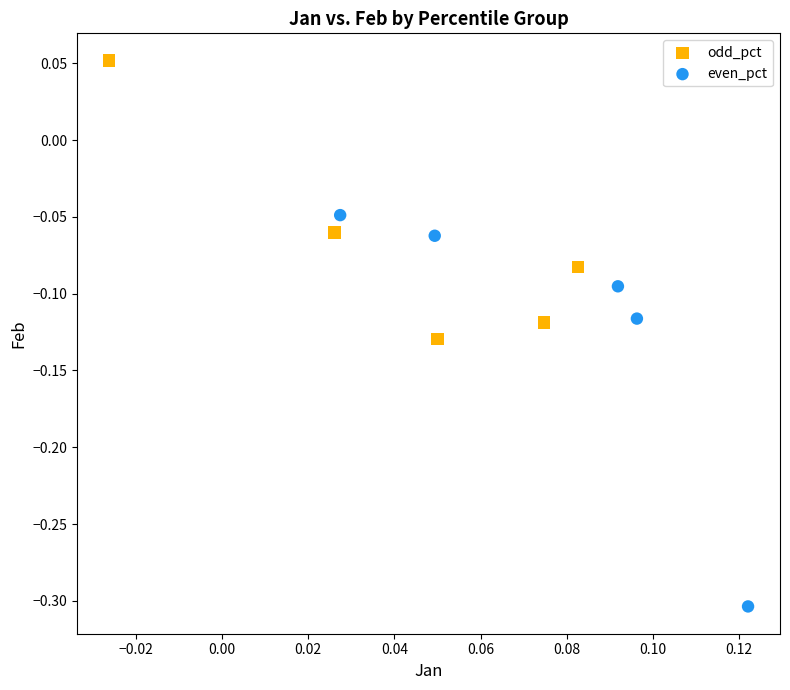

Which series reaches the minimum Y coordinate?

even_pct